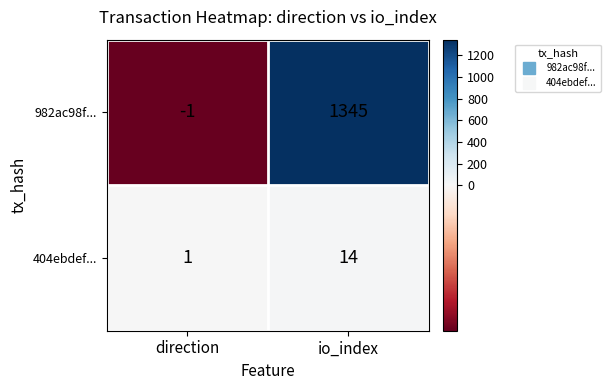

What is the difference between the 982ac98f... values at io_index and direction?

1346